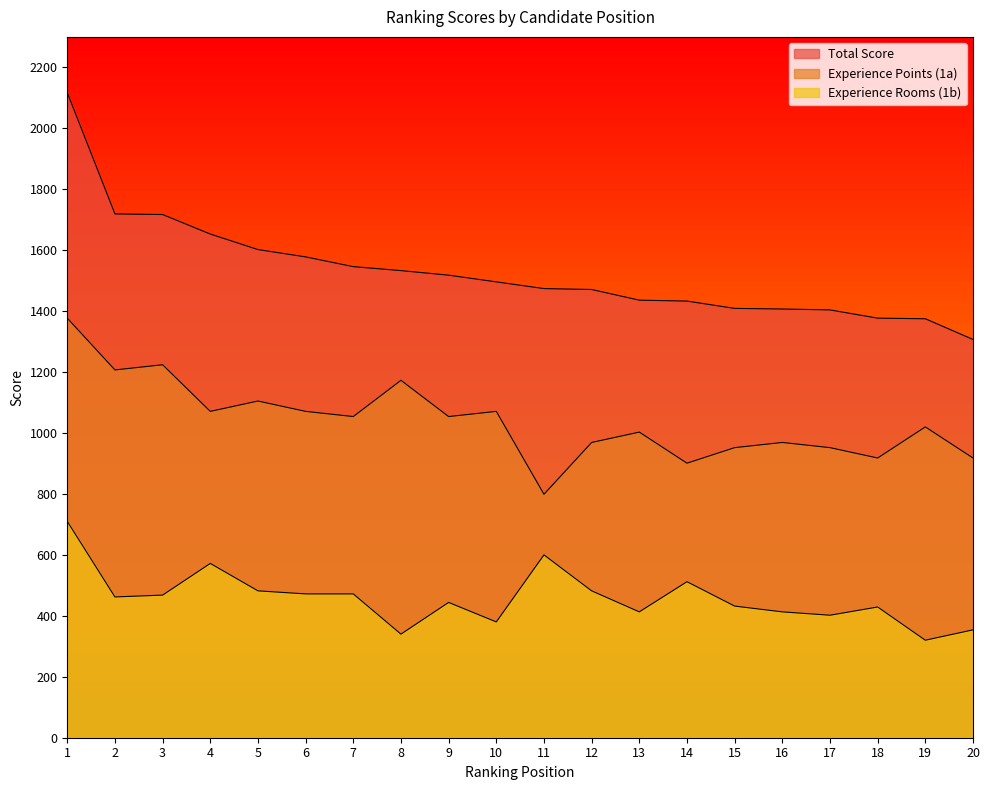

Reading left to right, transcribe all the data shown in this chart.

Total Score: 1=2117	2=1719	3=1717	4=1653	5=1602	6=1578	7=1546	8=1533	9=1518	10=1496	11=1474	12=1471	13=1436	14=1433	15=1409	16=1407	17=1404	18=1377	19=1375	20=1307
Experience Points (1a): 1=1377	2=1207	3=1224	4=1071	5=1105	6=1071	7=1054	8=1173	9=1054	10=1071	11=799	12=969	13=1003	14=901	15=952	16=969	17=952	18=918	19=1020	20=918
Experience Rooms (1b): 1=710	2=462	3=468	4=572	5=482	6=472	7=472	8=340	9=444	10=380	11=600	12=482	13=413	14=512	15=432	16=413	17=402	18=429	19=320	20=354